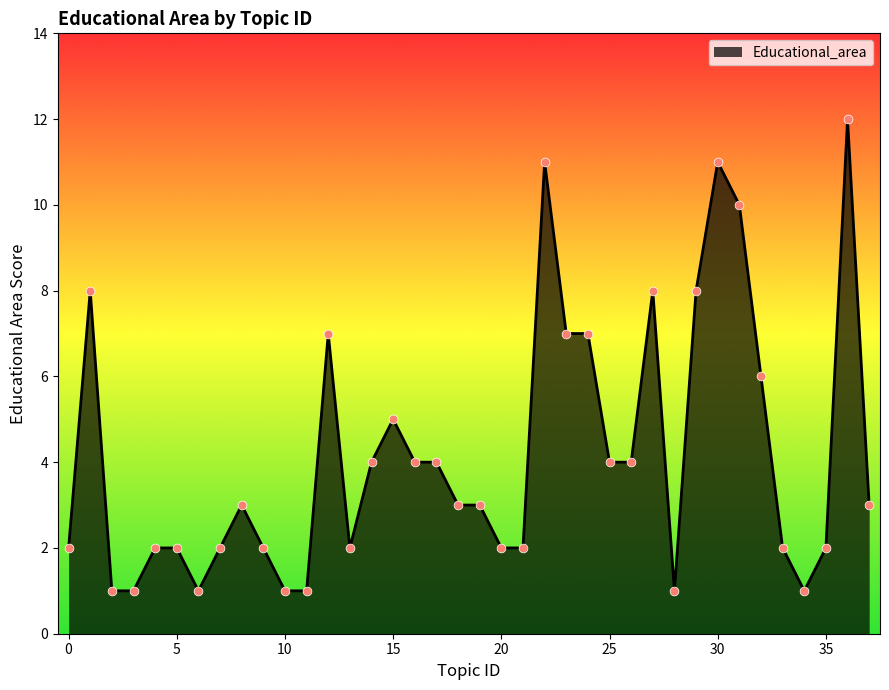

What is the greatest value displayed?

12